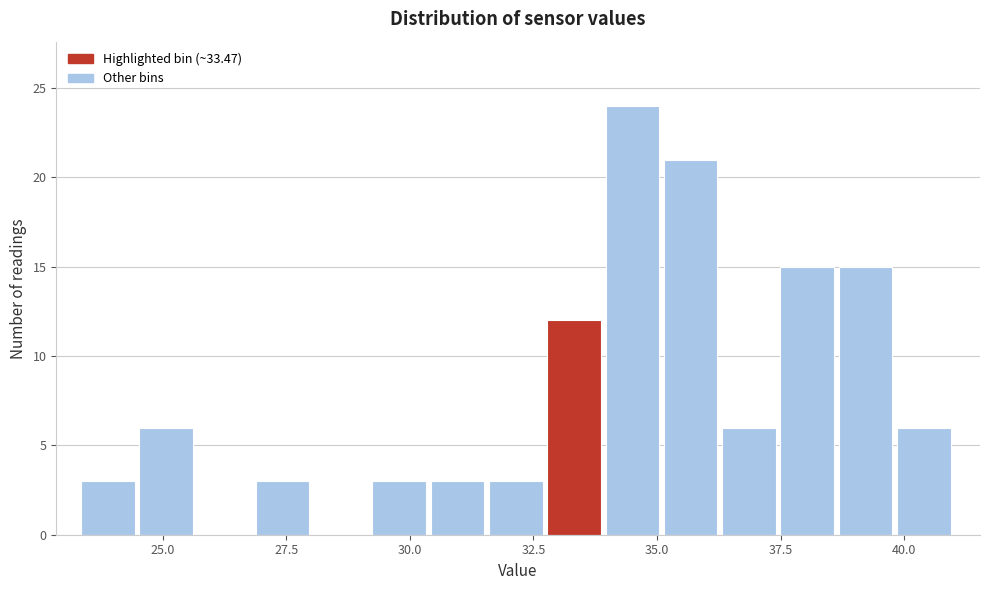

Around what value on the x-axis is the tallest bar? Give the approximate position of its centre, as read against the axis.

34.5